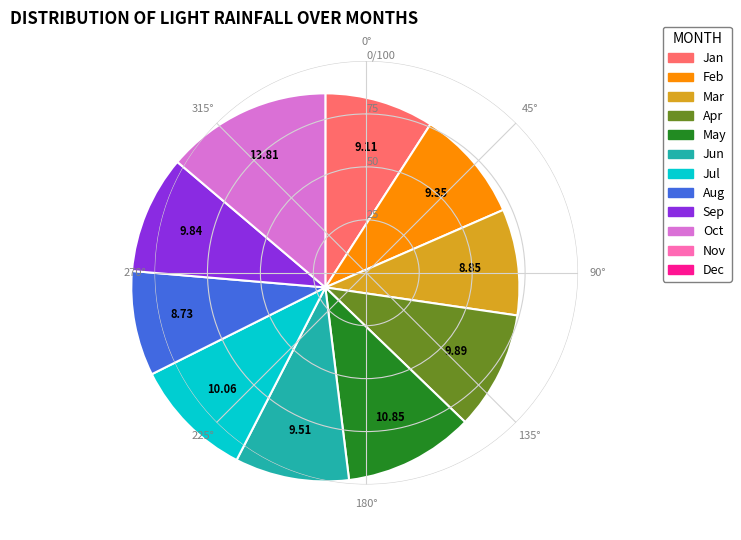

How many slices are in this pie chart?

10